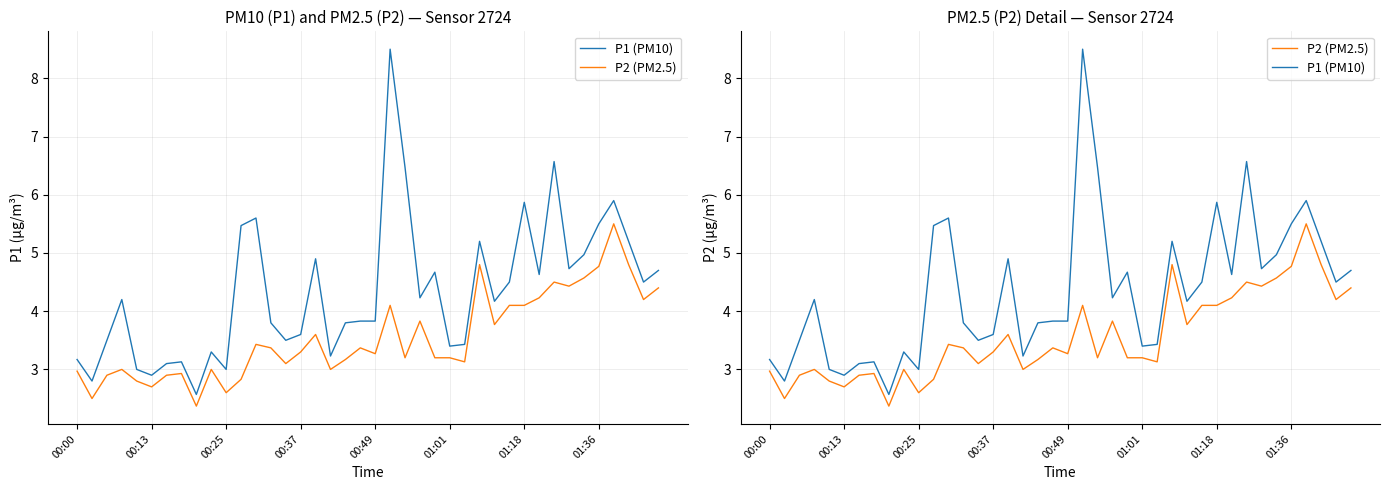

What is the smallest value displayed?

2.4